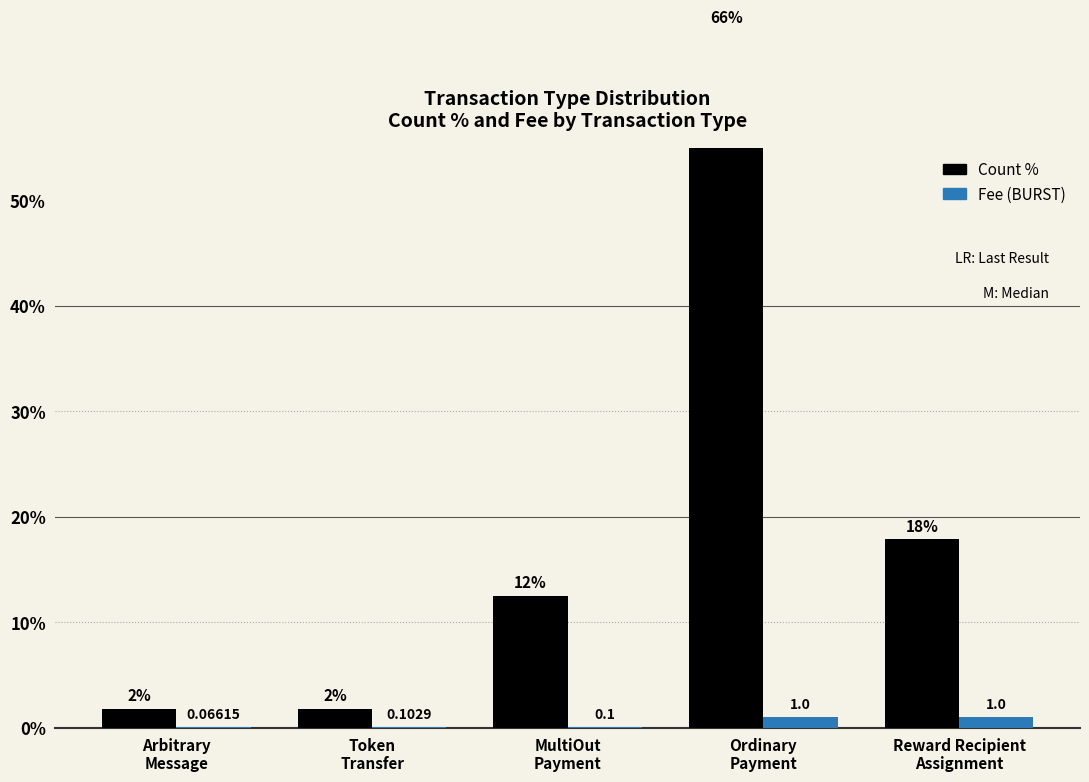

Is it true that Fee (BURST) equals 0.0 at MultiOut
Payment?

False